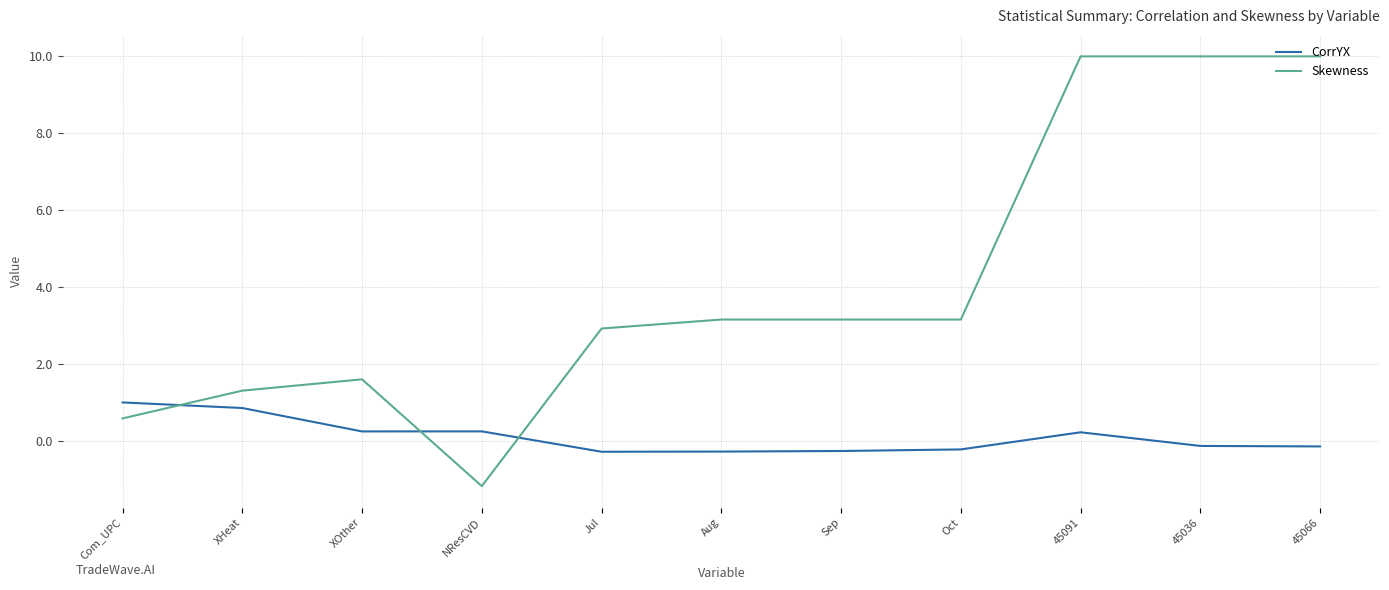

Is it true that CorrYX equals -0.3 at Sep?

True